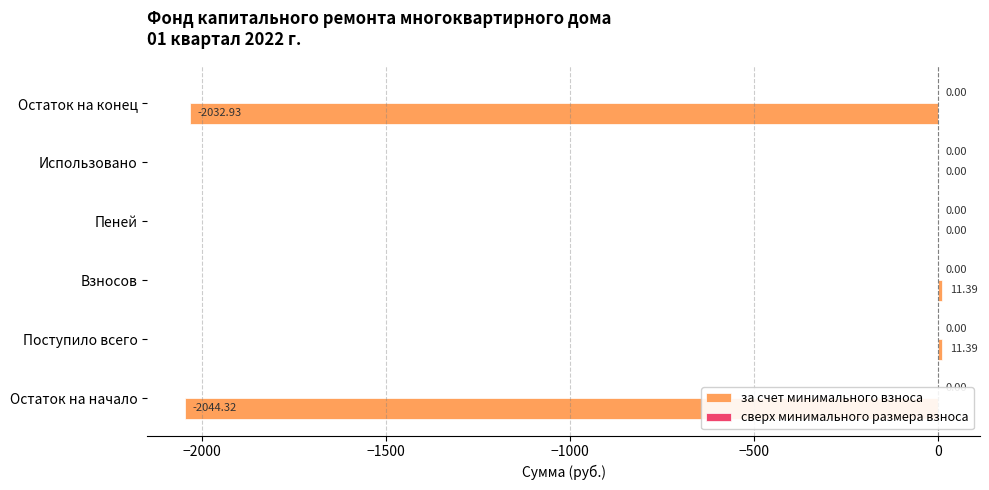

Between Использовано and Взносов, which is larger?

Взносов